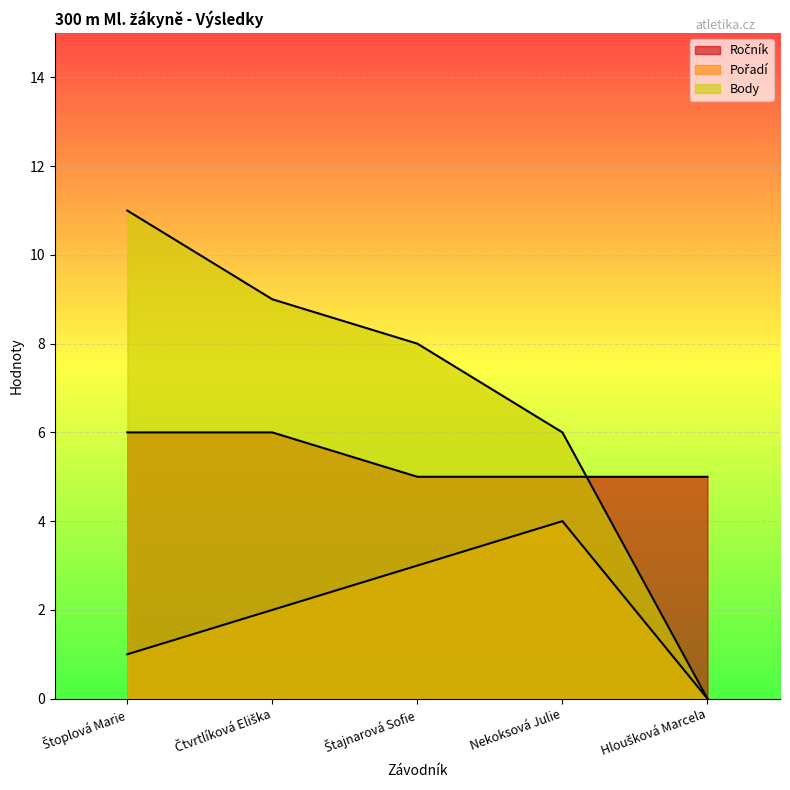

What is the label of the 1st point from the left?

Štoplová Marie